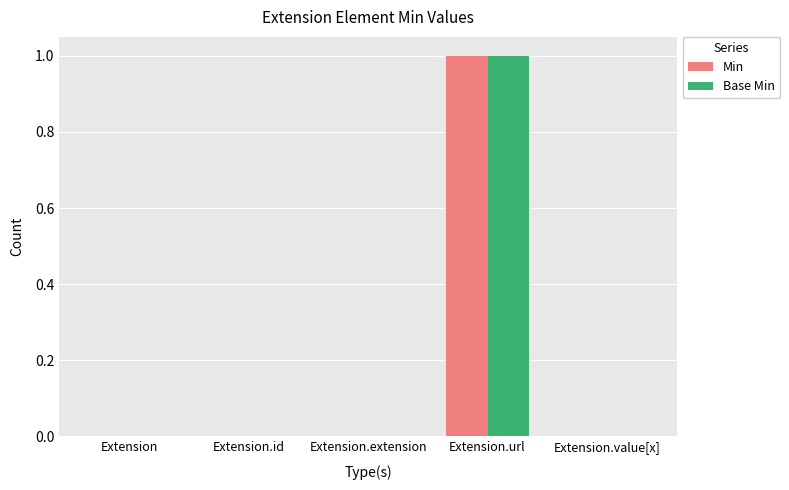

At which label does Min reach its peak?

Extension.url